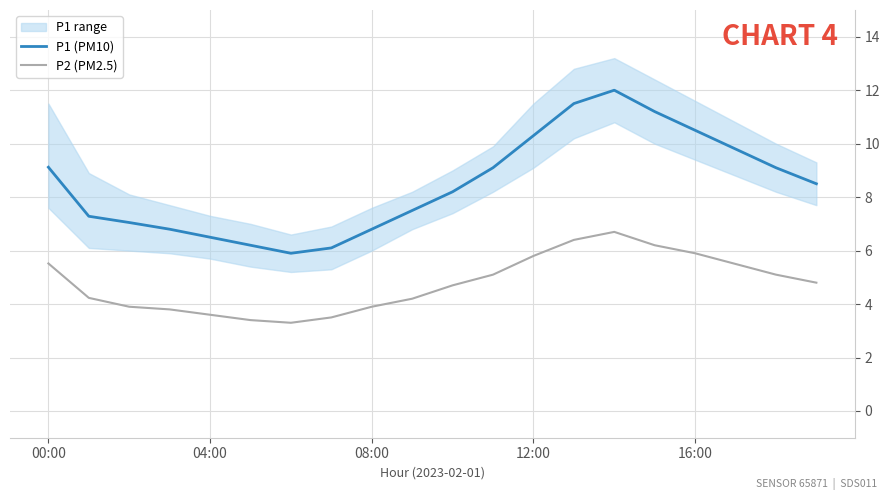

Where does the P1 (PM10) series first go above 8?

00:00